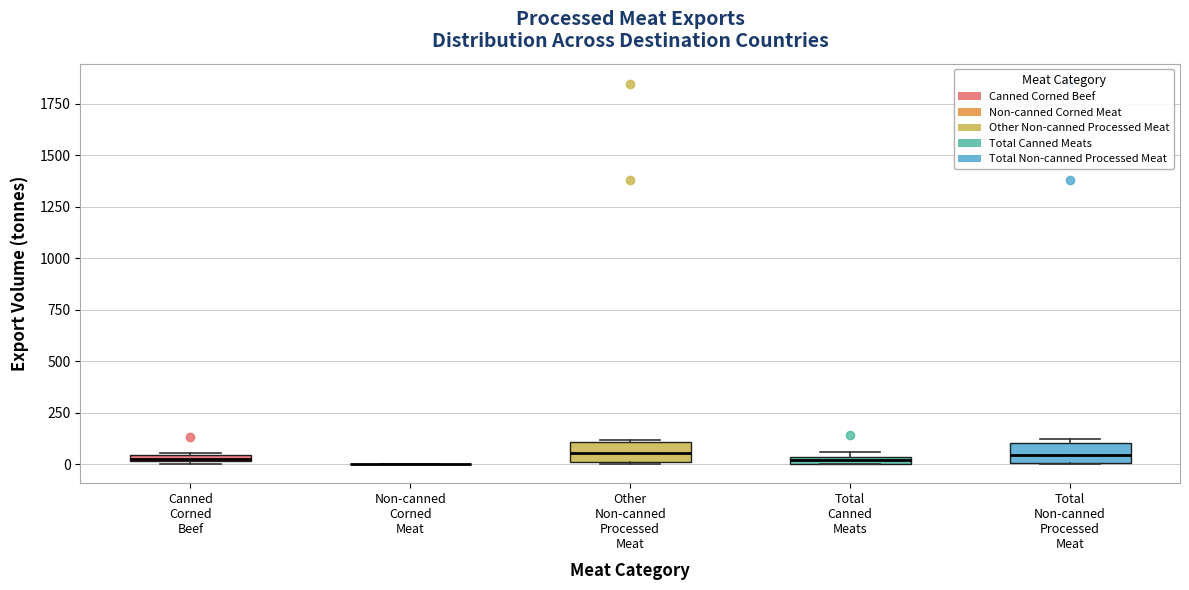

Where is the lower edge of the box for Canned Corned Beef on the y-axis? The values are not printed on the chart, so give them approximately, as read against the axis.

0